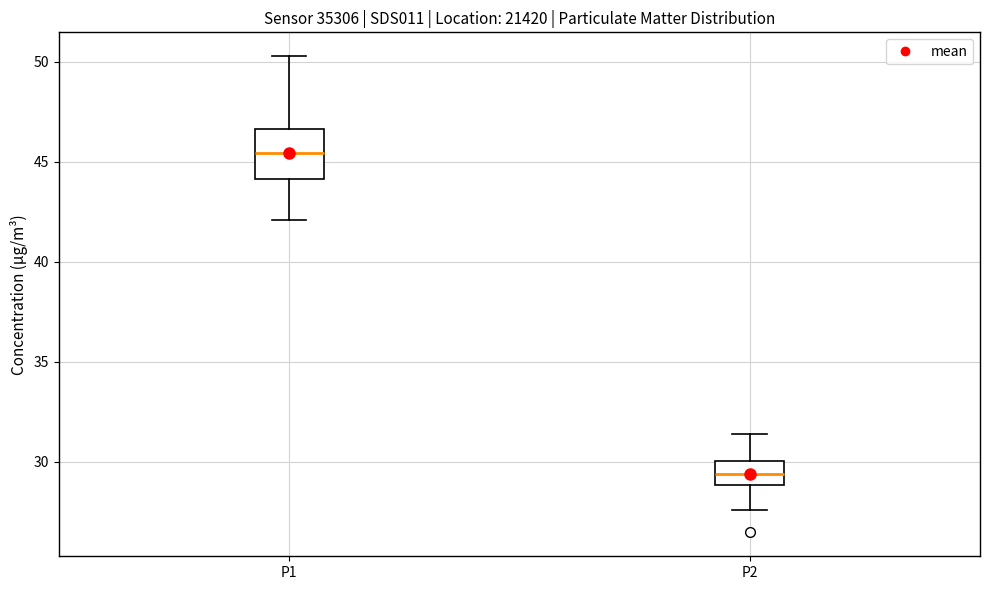

Where is the upper edge of the box for P2 on the y-axis? The values are not printed on the chart, so give them approximately, as read against the axis.

30.0